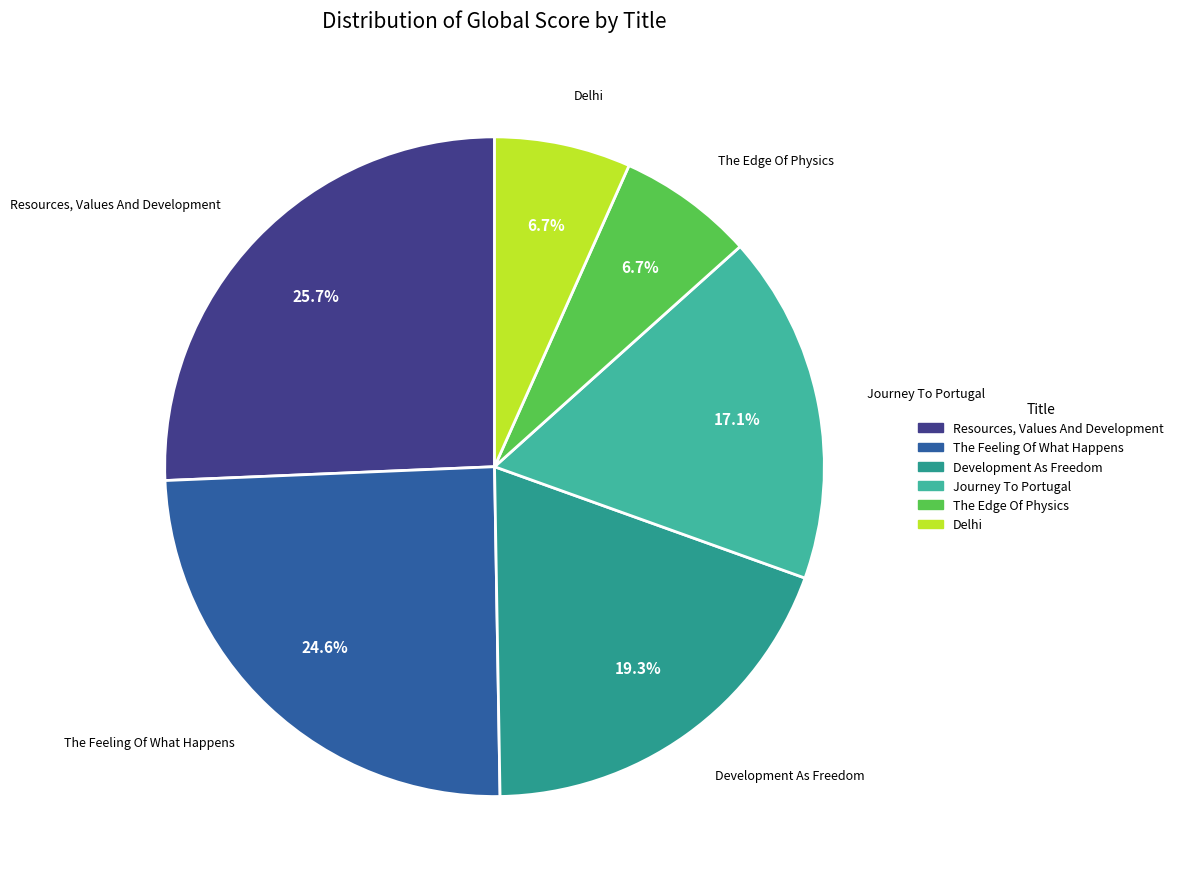

What percentage is the The Edge Of Physics slice, to the nearest percent?

7%